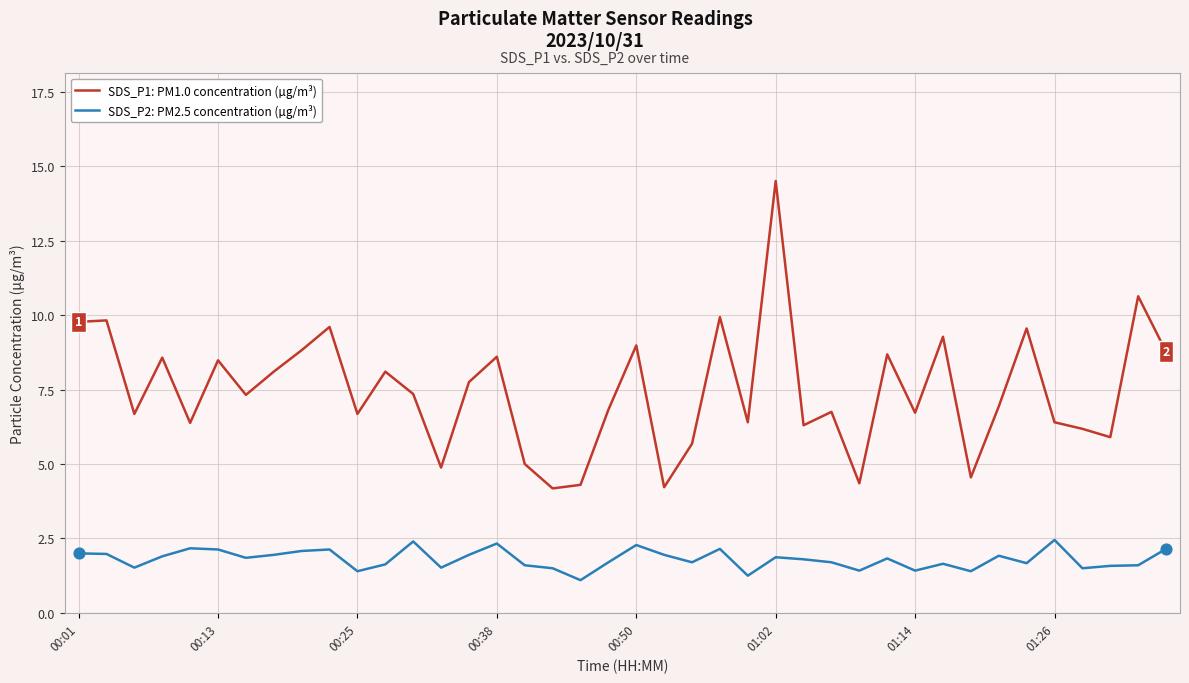

Which series has the largest range (max minus min)?

SDS_P1: PM1.0 concentration (µg/m³)